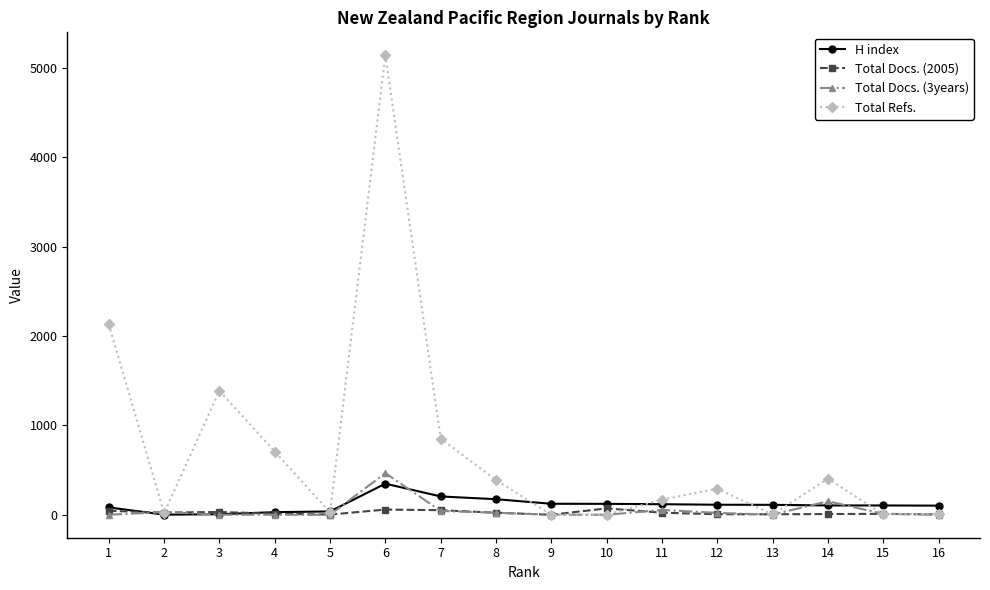

The value of Total Docs. (3years) at 10 is -256. True or false?

False